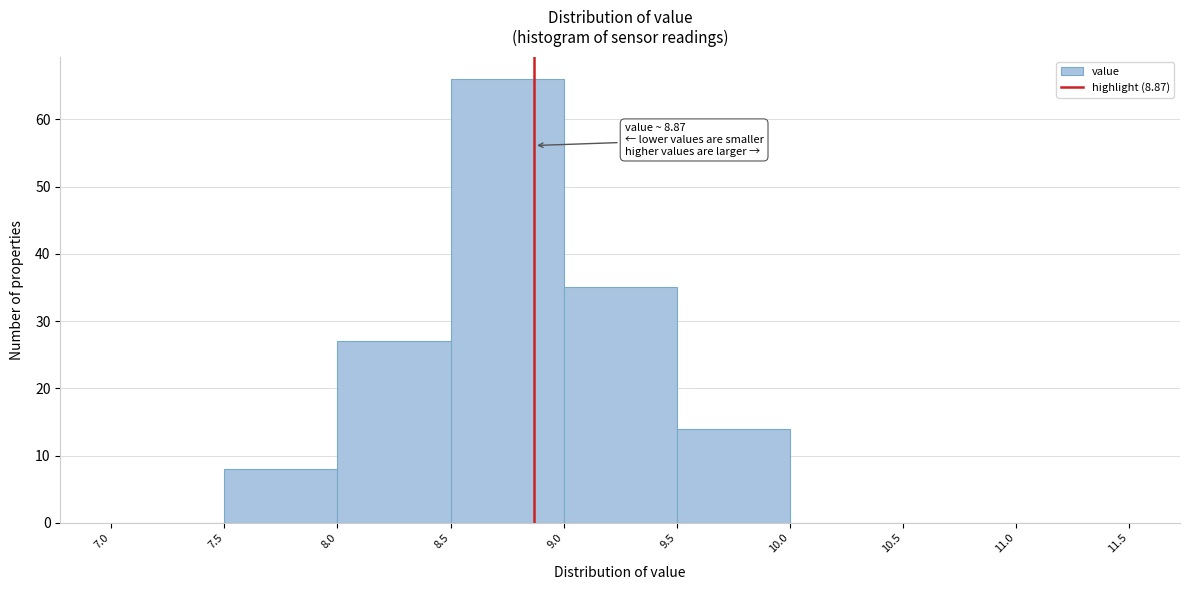

Which range on the x-axis has the tallest bar?

8.5 to 9.0